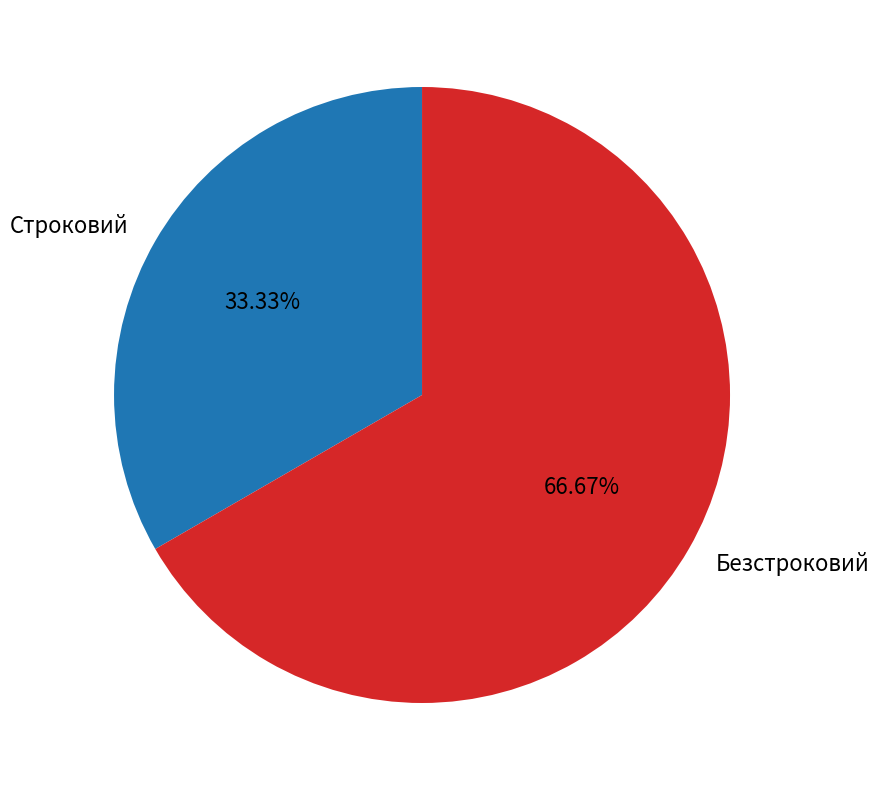

Is the sum of Строковий and Безстроковий greater than half?

Yes